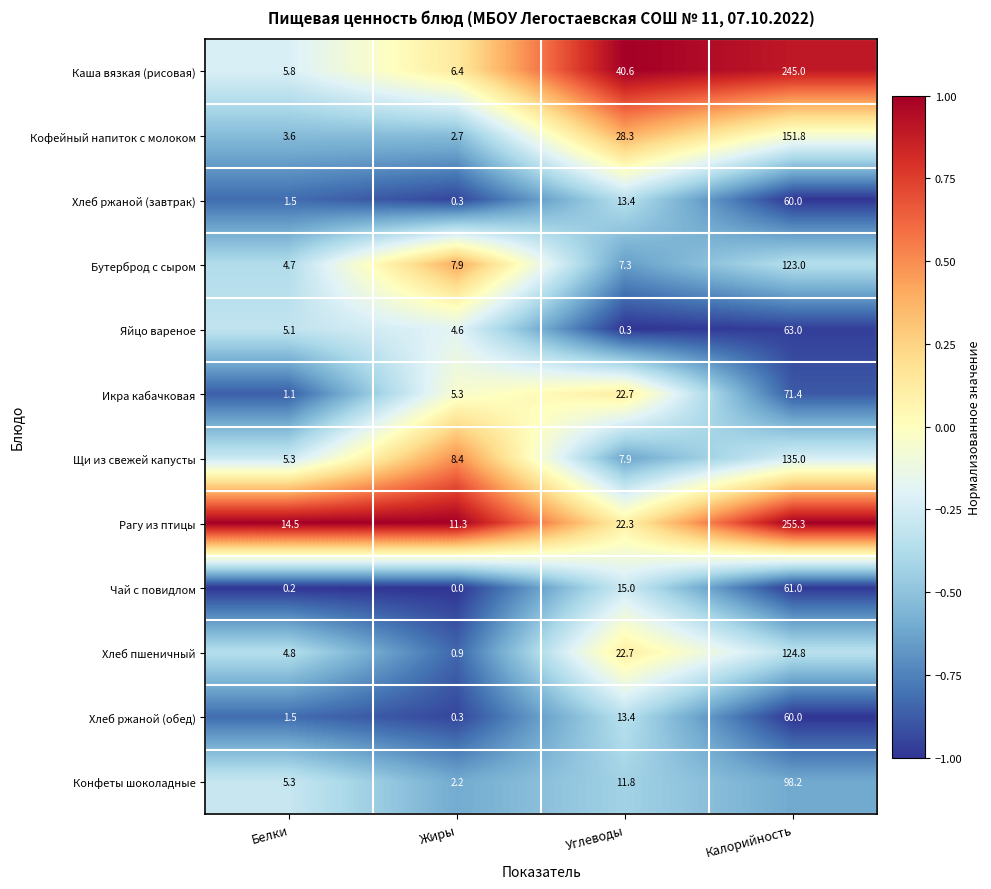

List the labels in order of Каша вязкая (рисовая) value, largest first.

Калорийность, Углеводы, Жиры, Белки